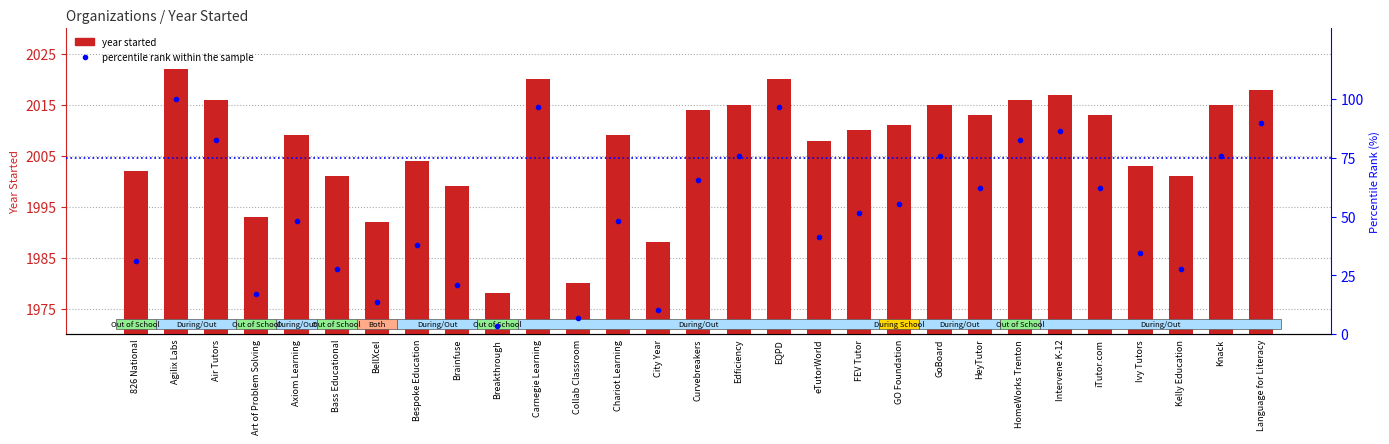

What is the label of the 3rd bar from the right?

Kelly Education